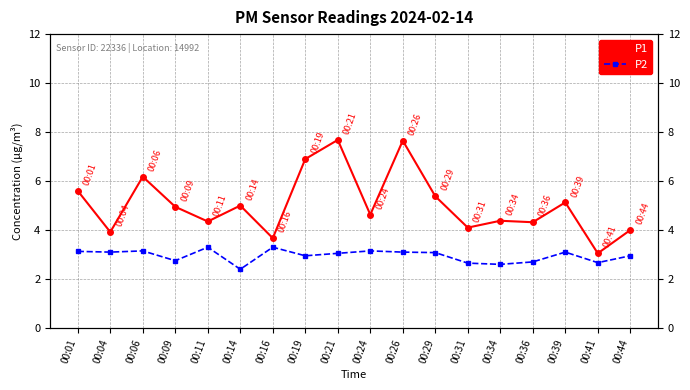

True or false: P2 and P1 intersect in this chart.

False